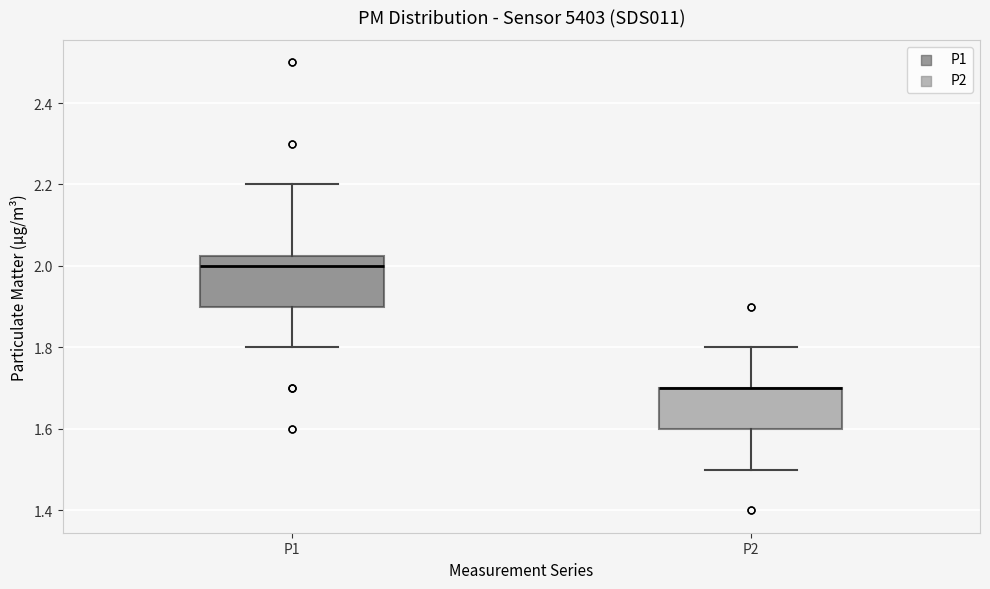

Reading left to right, transcribe this box plot: for each box, give where its median line is, the range the box spans, and where its two whiskers end, as read against the y-axis. The values are not printed on the chart, so give them approximately, as read against the axis.

P1: median 2.00, box 1.90 to 2.02, whiskers 1.80 to 2.20
P2: median 1.70 (drawn on the box's upper edge), box 1.60 to 1.70, whiskers 1.50 to 1.80